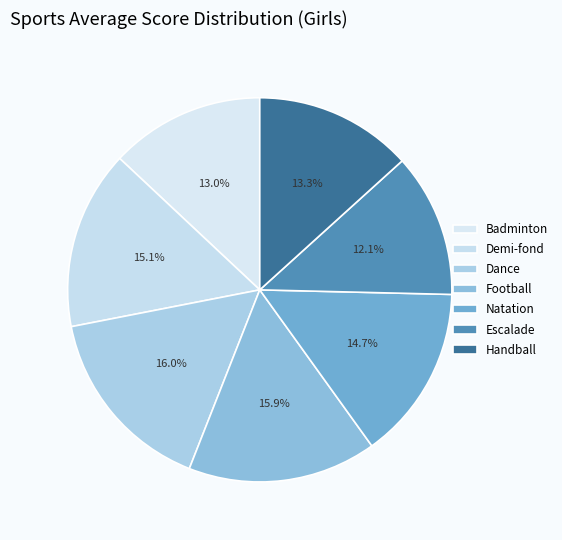

How many slices are in this pie chart?

7